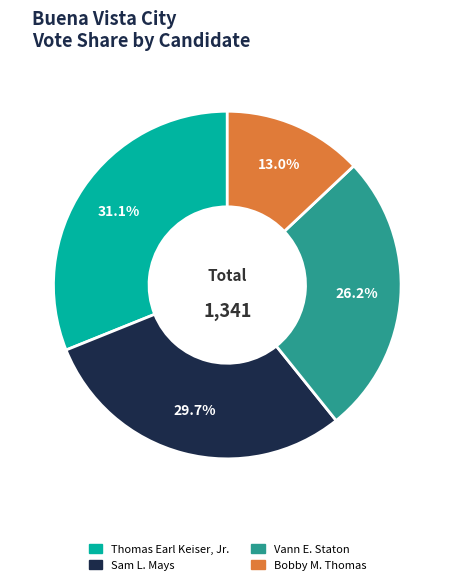

How many segments does this pie chart have?

4